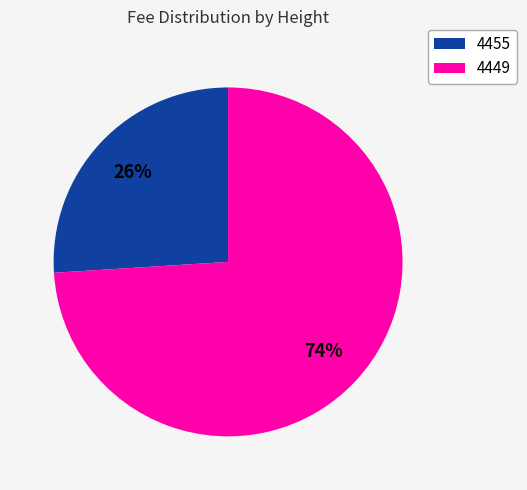

To the nearest percent, what is the average slice percentage?

50%